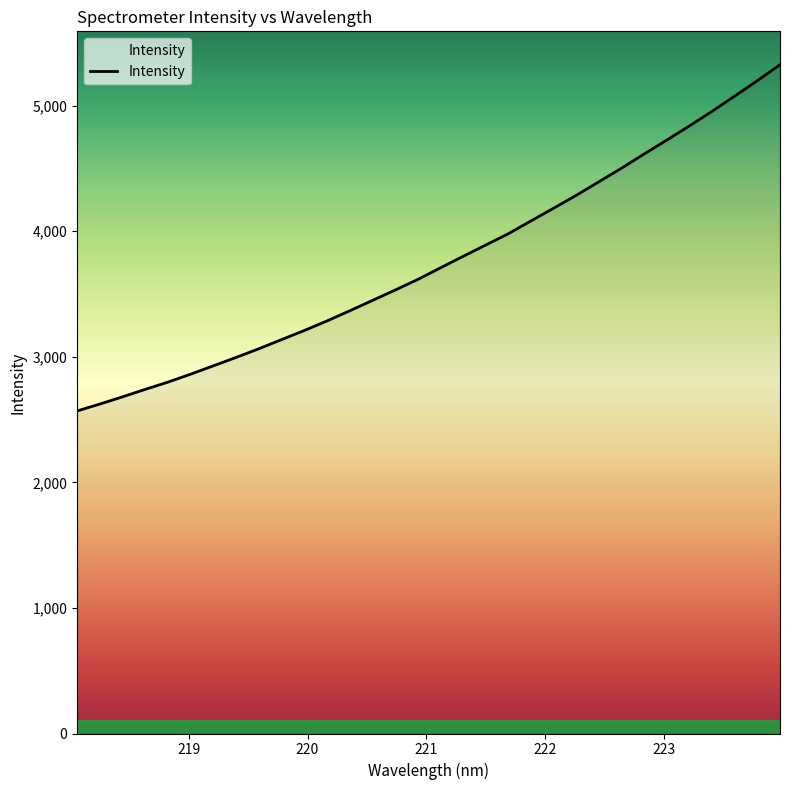

What is the smallest value displayed?

2568.1